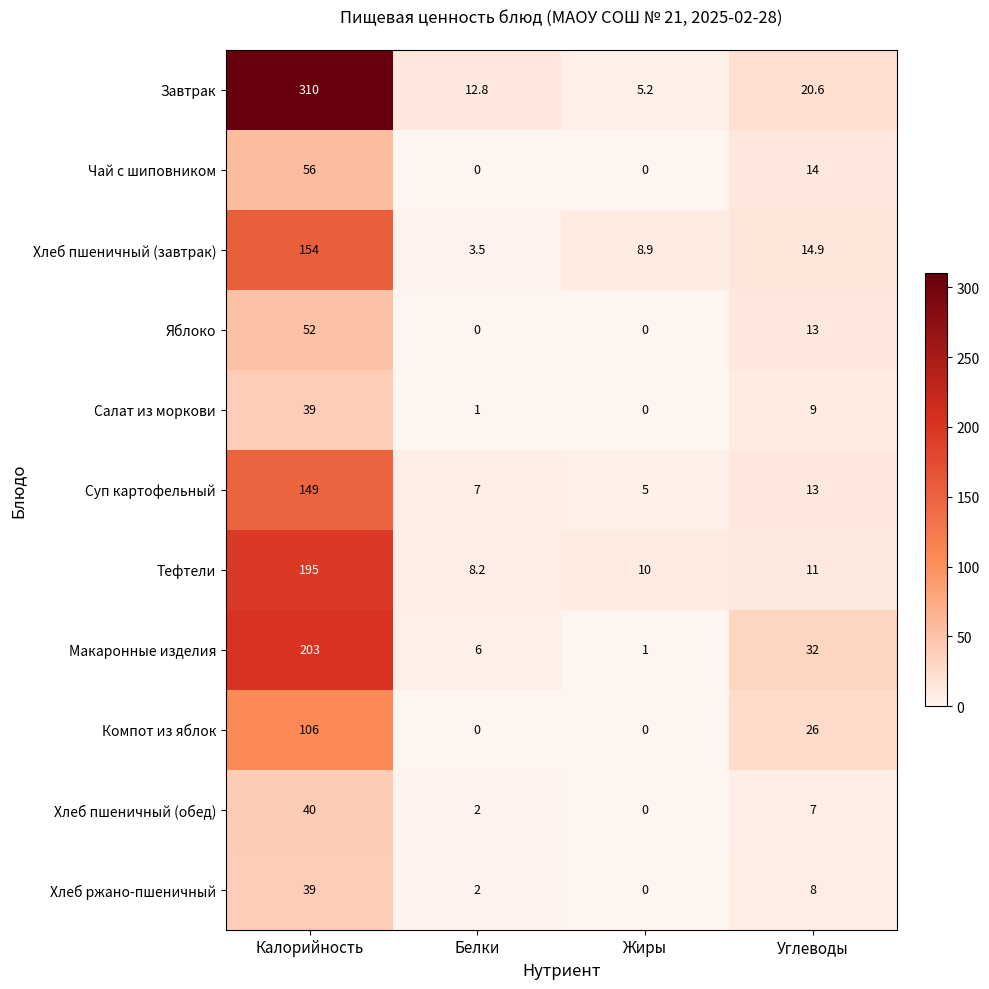

What is the spread (max minus min) of values at Калорийность?

271.0